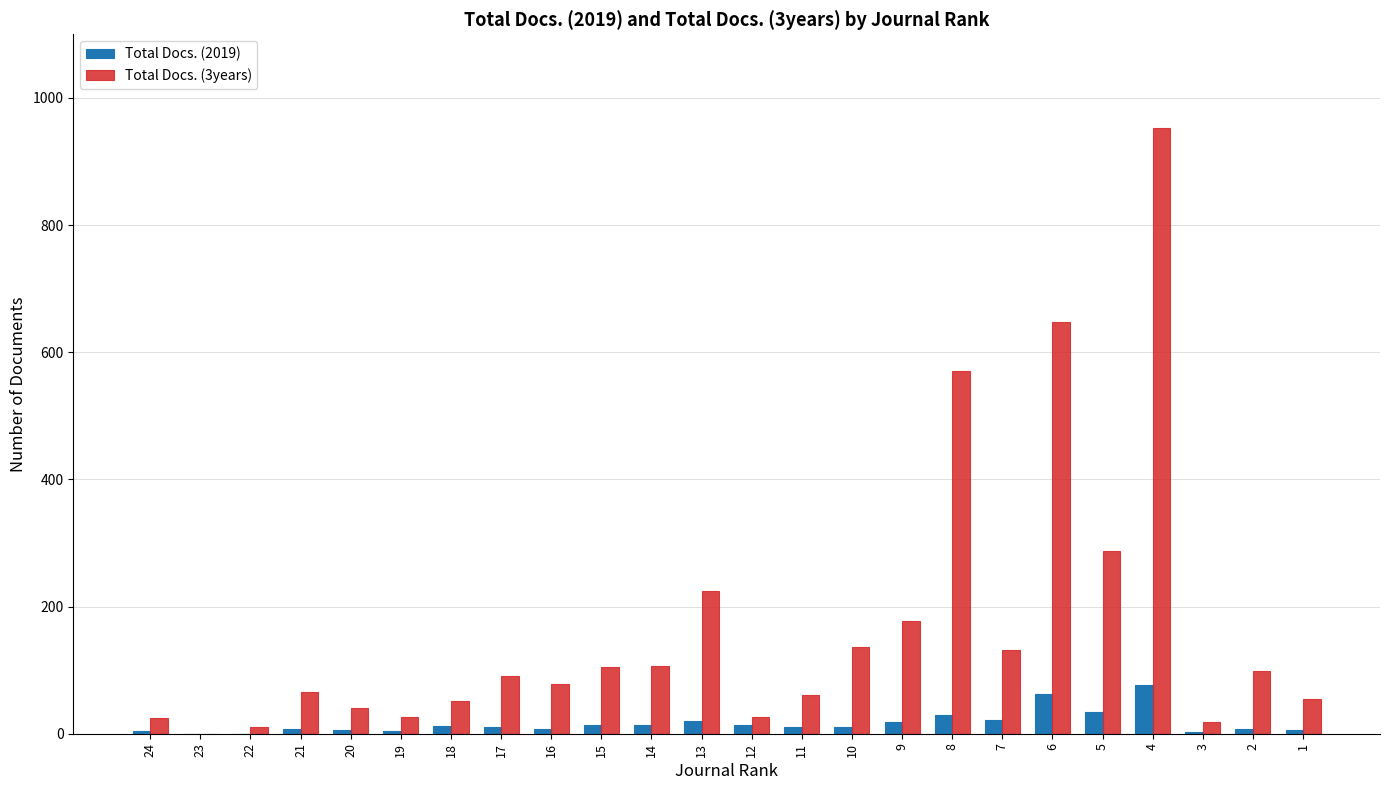

What is the greatest value displayed?

953